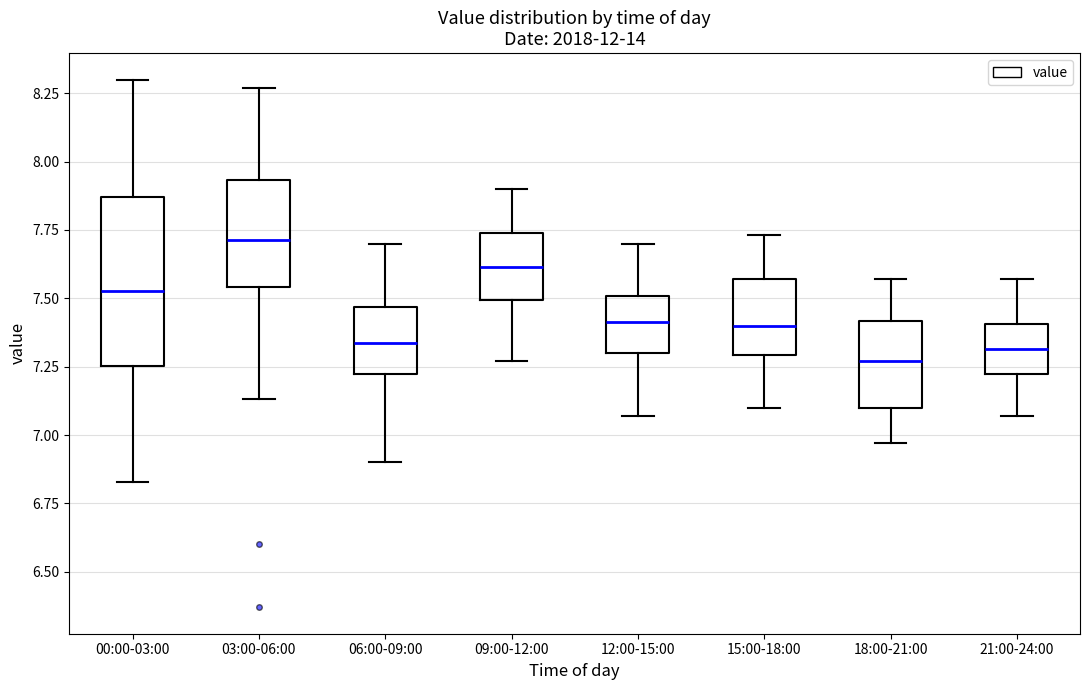

Where does the lower whisker of the box for 00:00-03:00 end on the y-axis? The values are not printed on the chart, so give them approximately, as read against the axis.

6.85